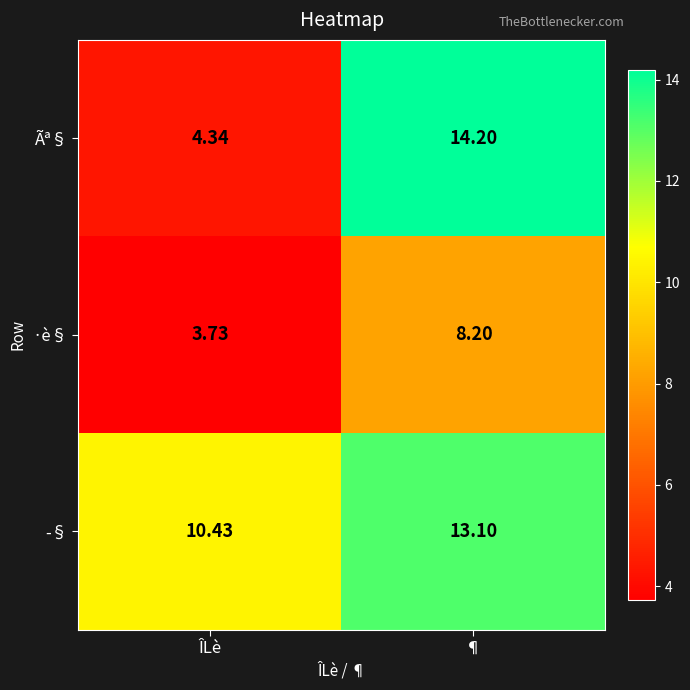

At which category does the chart reach its minimum across all series?

ÎLè